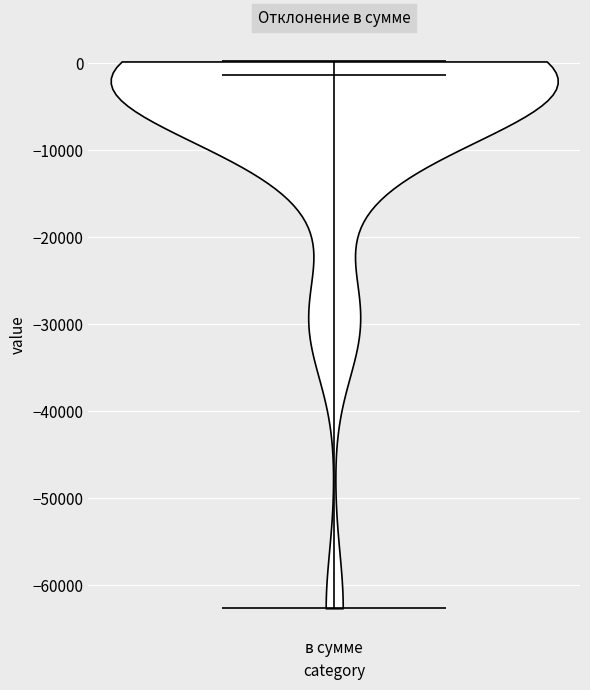

Where does the median line of the violin for в сумме sit on the y-axis? The values are not printed on the chart, so give them approximately, as read against the axis.

-1000